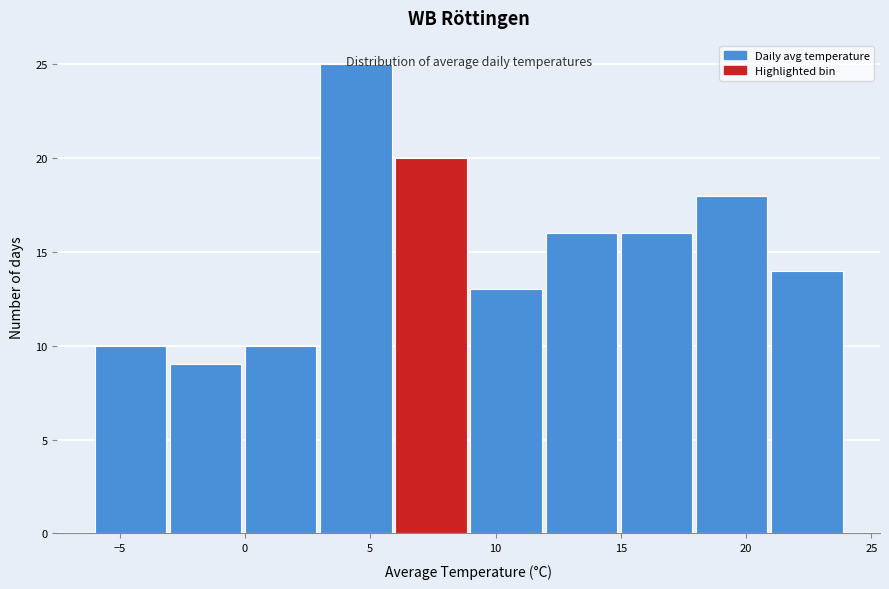

Over which range of the x-axis is the bar tallest?

3 to 6